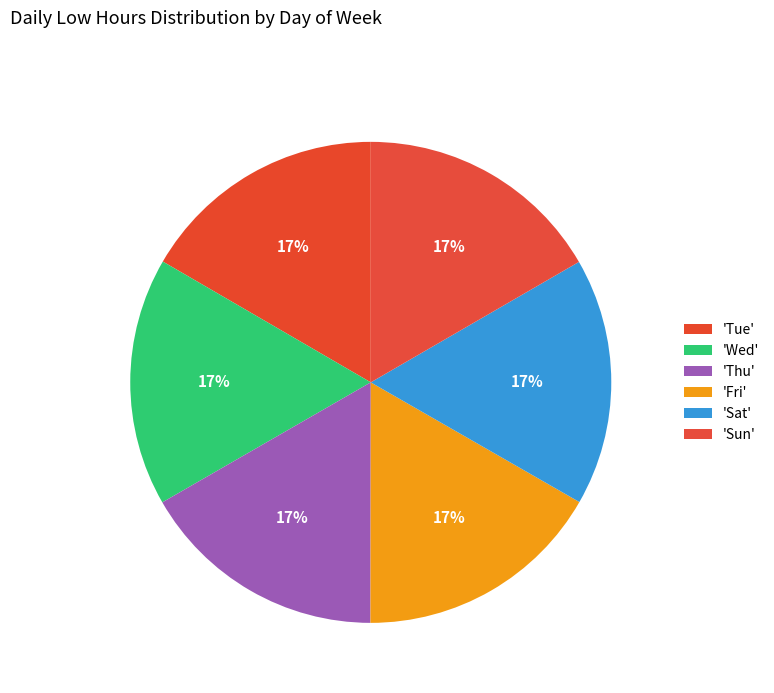

Count the number of slices in the pie.

6